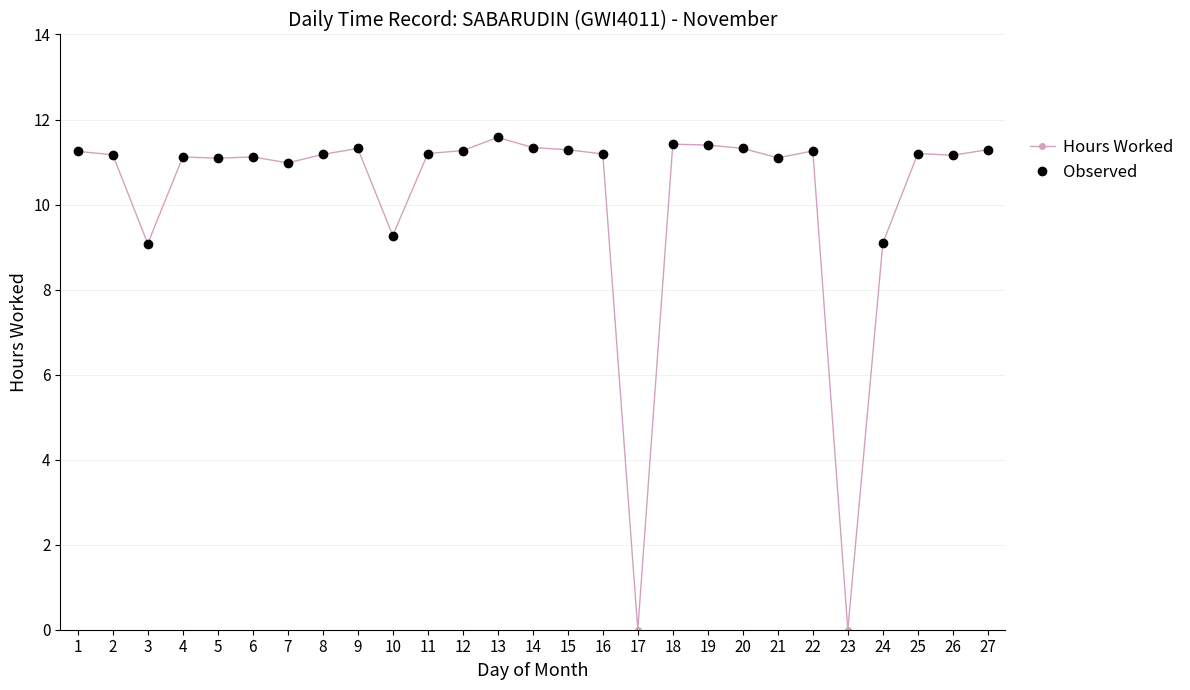

What is the greatest value displayed?

11.6